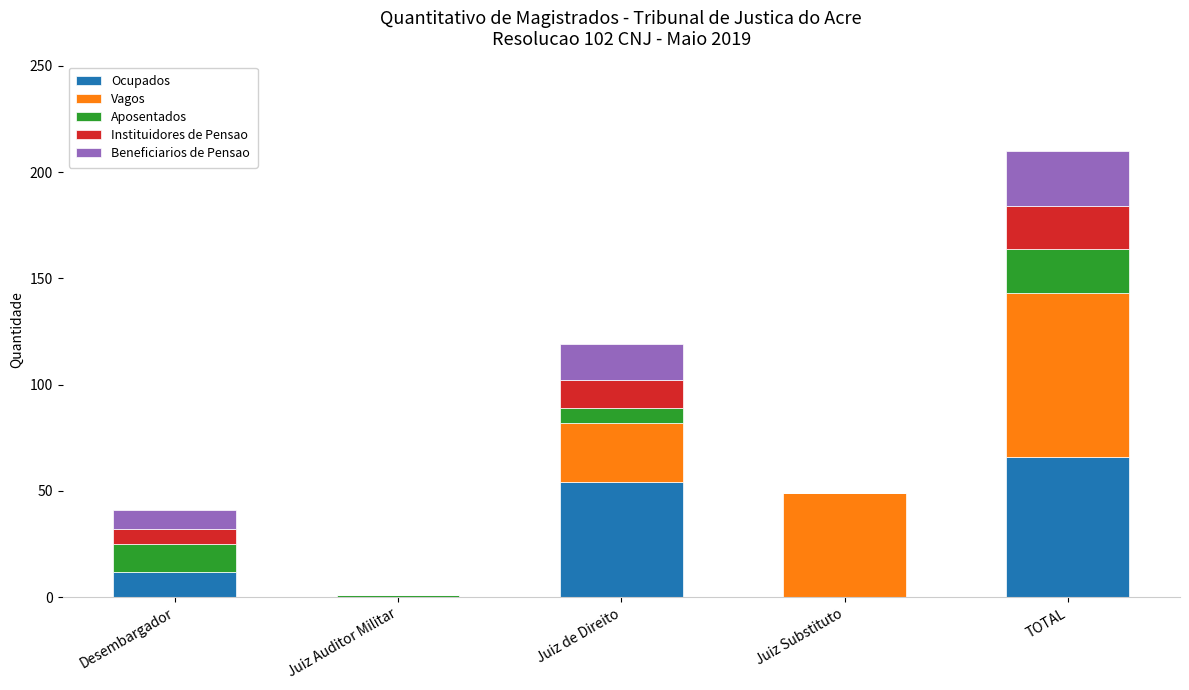

What is the total value across all series at Juiz de Direito?

119